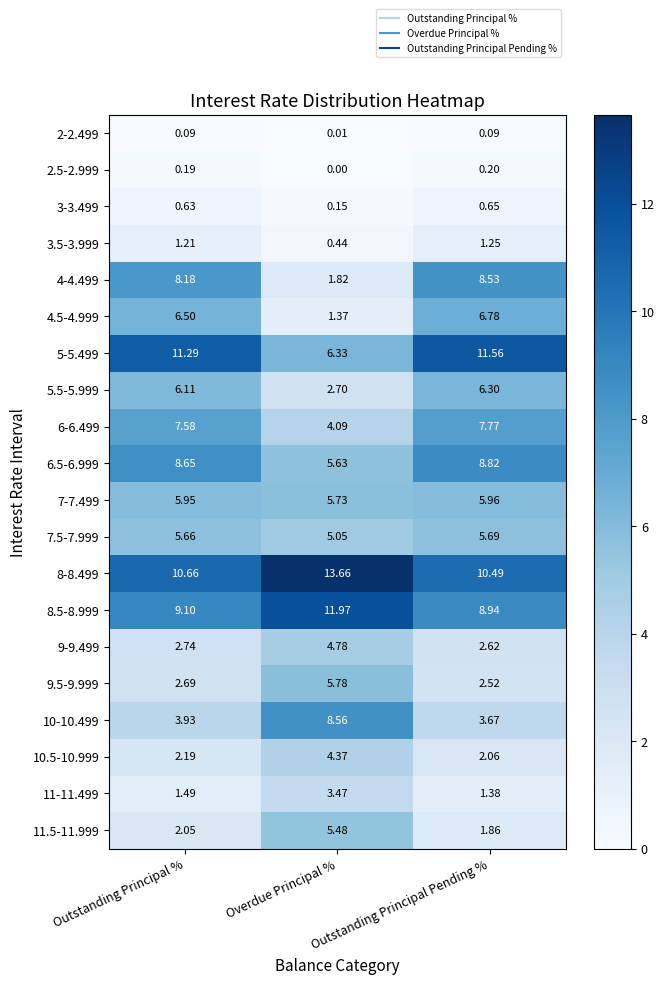

At which category is the sum across all series the highest?

Outstanding Principal Pending %